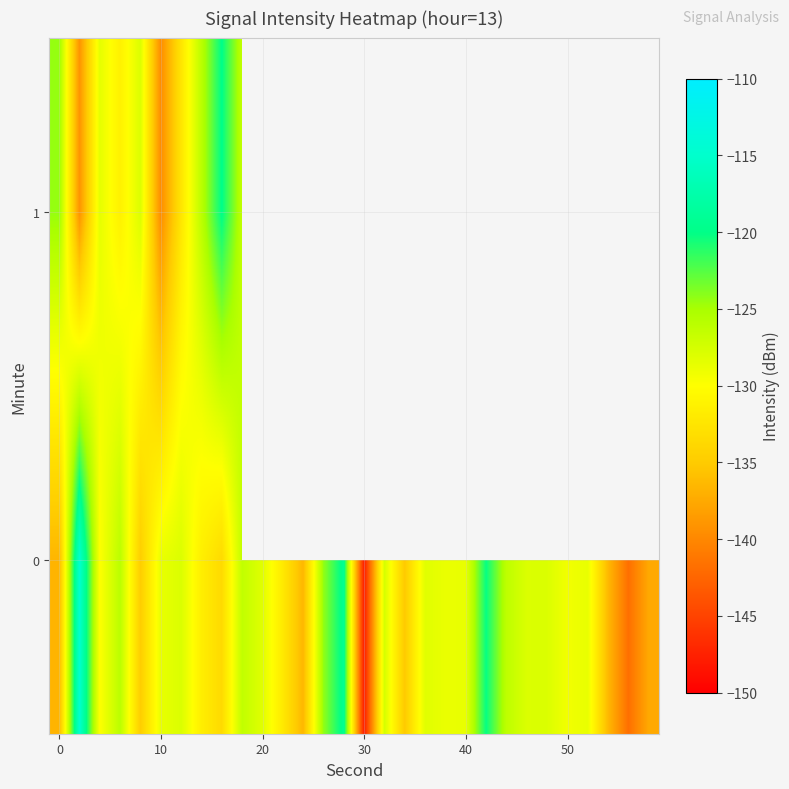

Count the number of data series in this chart.

2